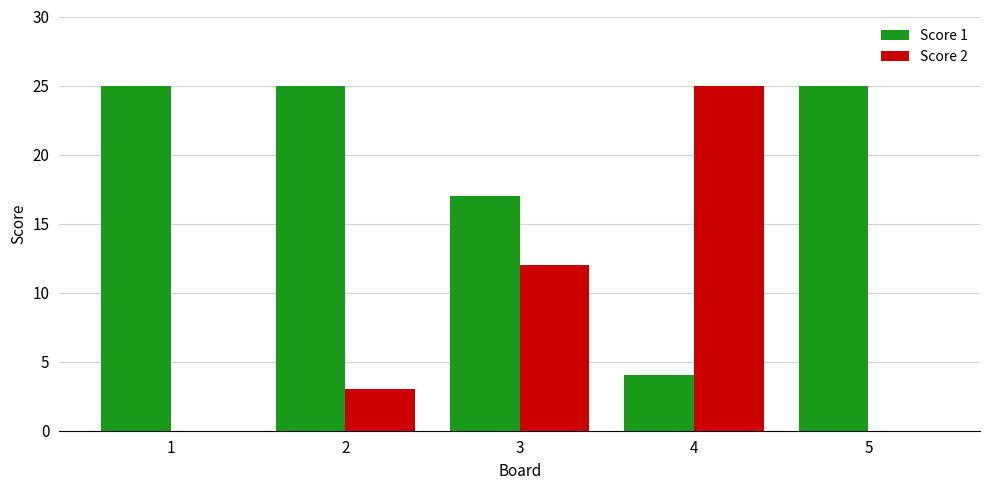

Reading right to left, what are all the values shown in this chart?

Score 1: 25	4	17	25	25
Score 2: 0	25	12	3	0